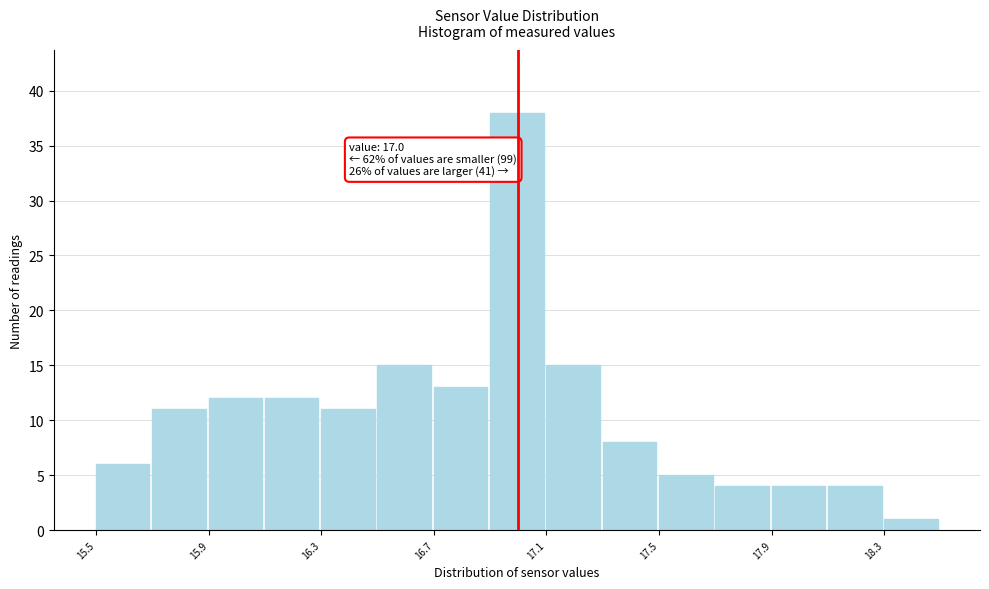

Which range on the x-axis has the tallest bar?

16.9 to 17.1